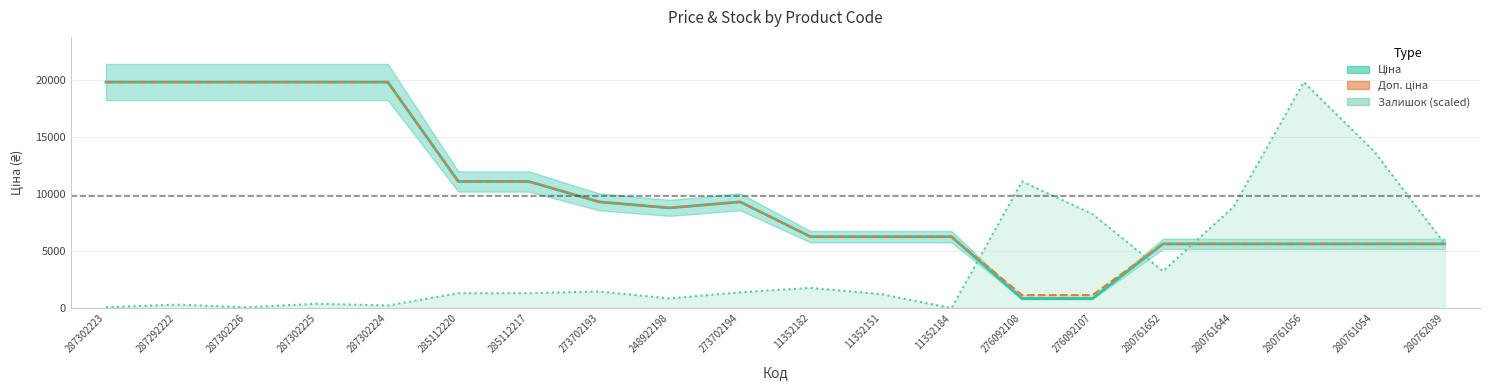

How many values in the Залишок (scaled) series exceed 1388?

10